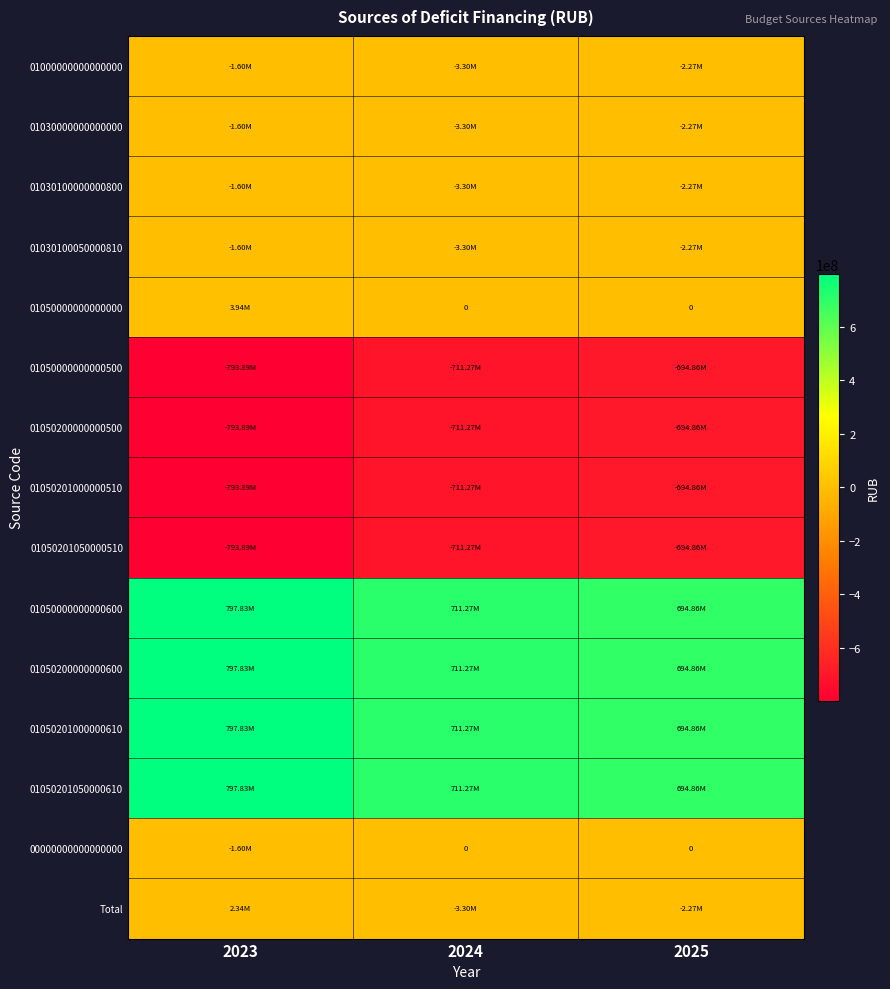

Between 2024 and 2023, which is larger?

2023